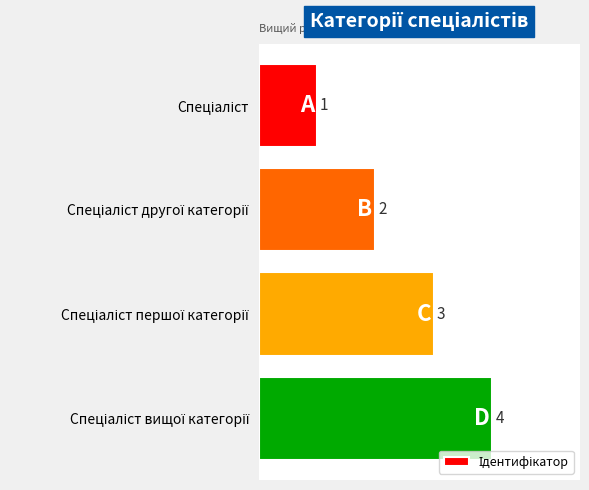

How many series are shown in this chart?

1